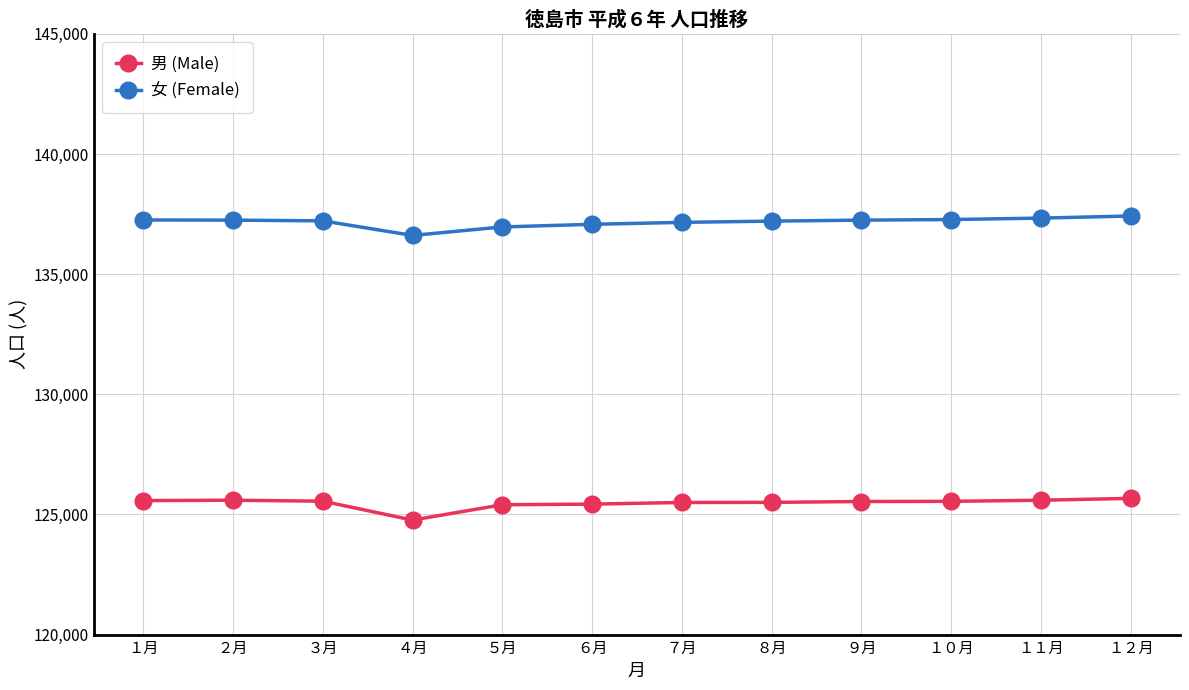

What value does the 女 (Female) series have at ２月, to the nearest 10?

137250